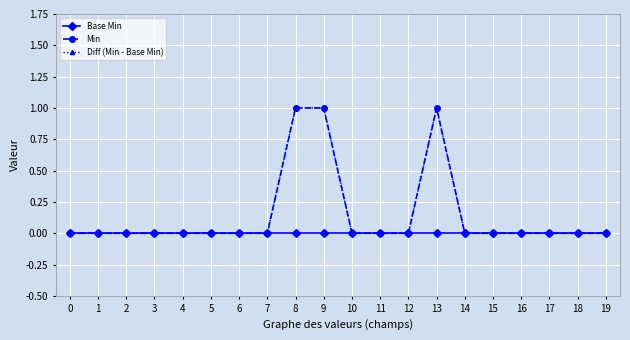

What is the value of the Diff (Min - Base Min) point at the 9th from the left?

1